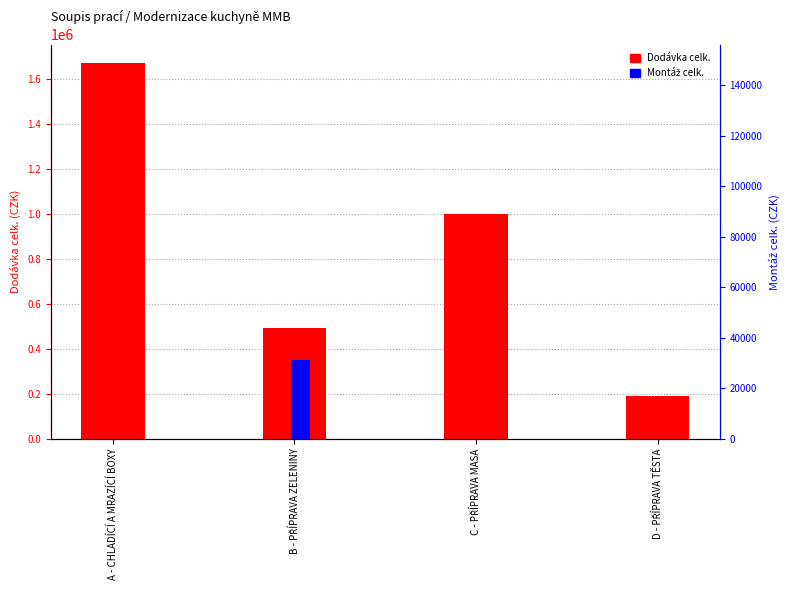

What position from the right is C - PŘÍPRAVA MASA?

2